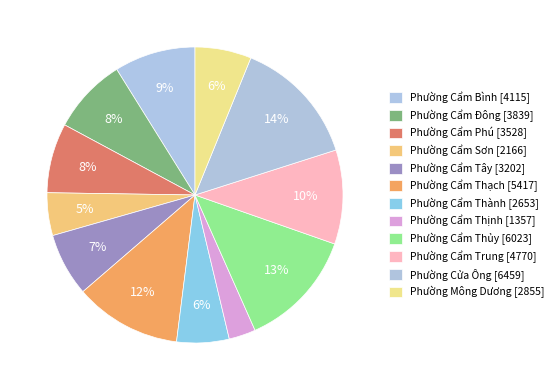

Rank the categories by value from highest to lowest.

Phường Cửa Ông, Phường Cẩm Thủy, Phường Cẩm Thạch, Phường Cẩm Trung, Phường Cẩm Bình, Phường Cẩm Đông, Phường Cẩm Phú, Phường Cẩm Tây, Phường Mông Dương, Phường Cẩm Thành, Phường Cẩm Sơn, Phường Cẩm Thịnh